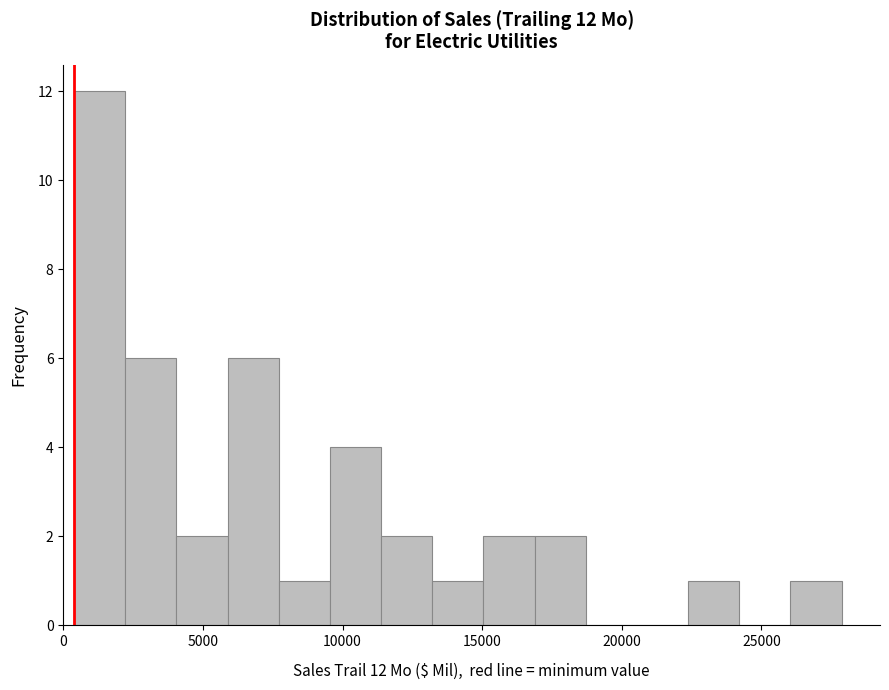

Around what value on the x-axis is the tallest bar? Give the approximate position of its centre, as read against the axis.

1500